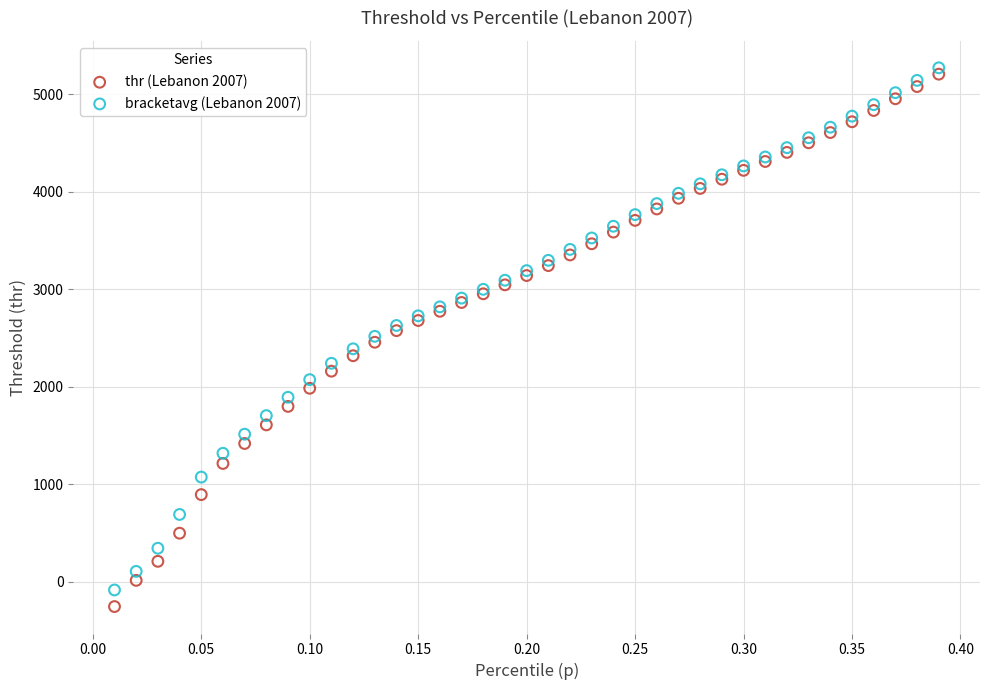

Which series has the widest spread of Y values?

thr (Lebanon 2007)